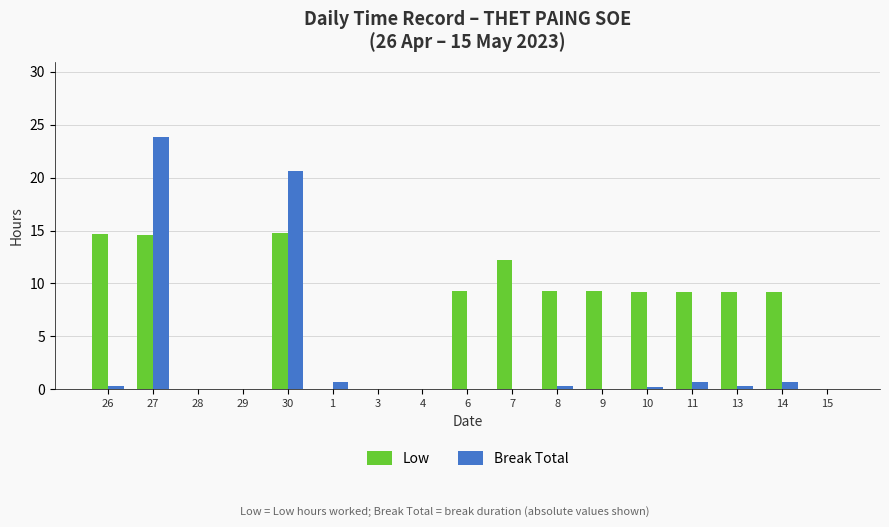

Where is Break Total nearest to the value 11?

30